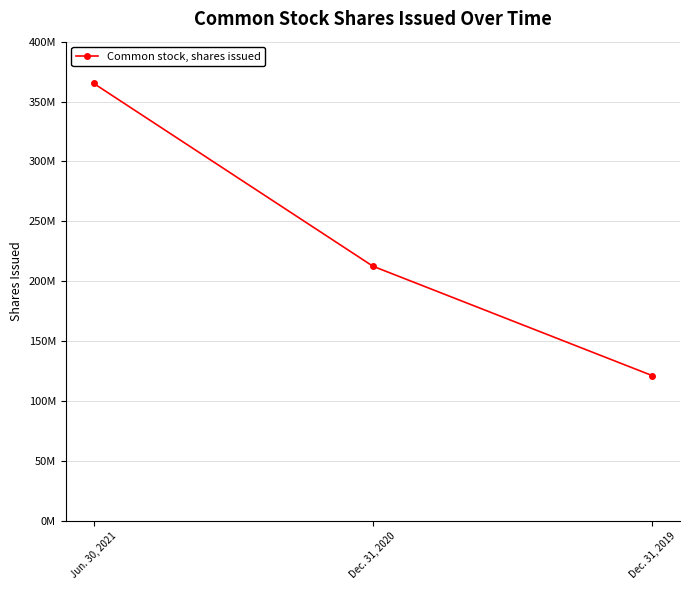

Rank the categories by value from lowest to highest.

Dec. 31, 2019, Dec. 31, 2020, Jun. 30, 2021